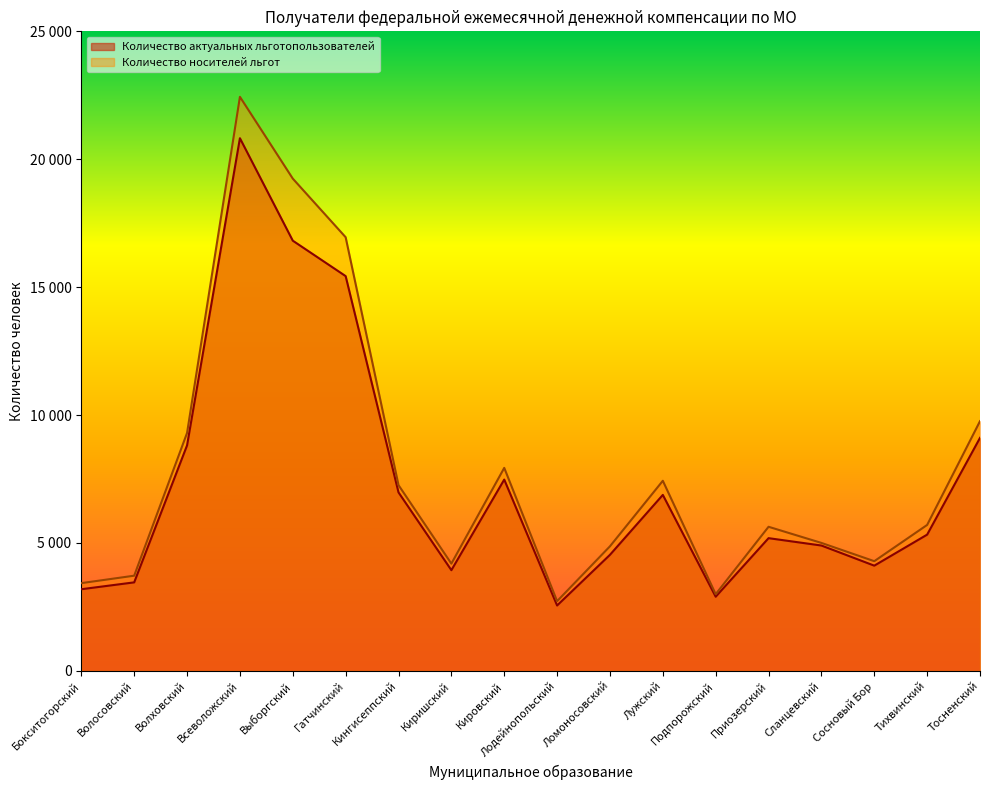

Reading right to left, transcribe all the data shown in this chart.

Количество актуальных льготопользователей: 9109	5327	4114	4901	5189	2900	6880	4538	2557	7479	3937	6978	15432	16817	20822	8816	3461	3193
Количество носителей льгот: 9762	5706	4289	5003	5634	3000	7432	4871	2726	7936	4194	7262	16952	19243	22440	9301	3722	3431